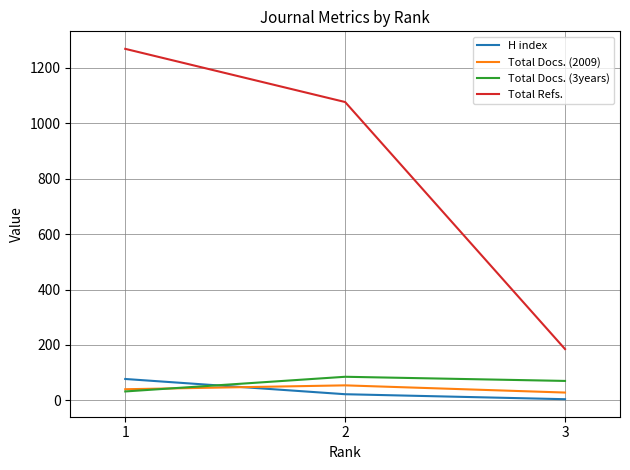

Which series changed the most between 3 and 1?

Total Refs.